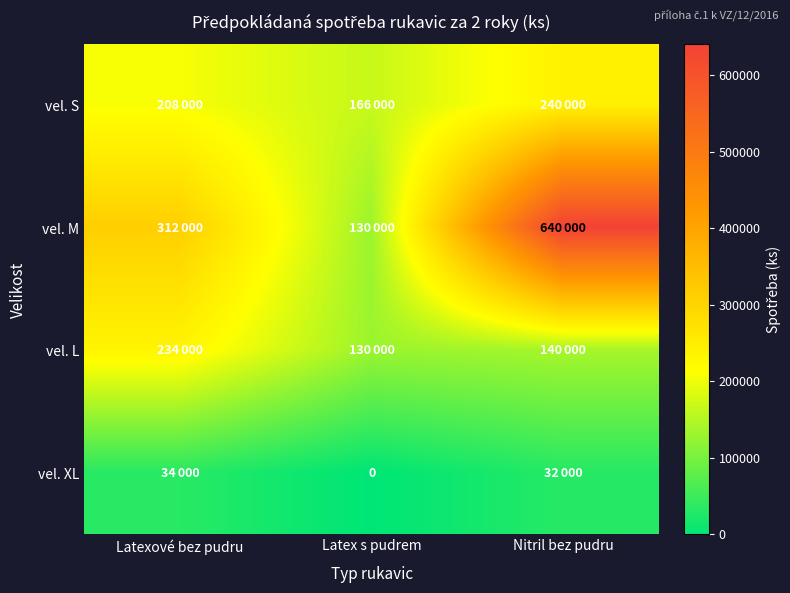

Rank the categories by vel. M value from lowest to highest.

Latex s pudrem, Latexové bez pudru, Nitril bez pudru